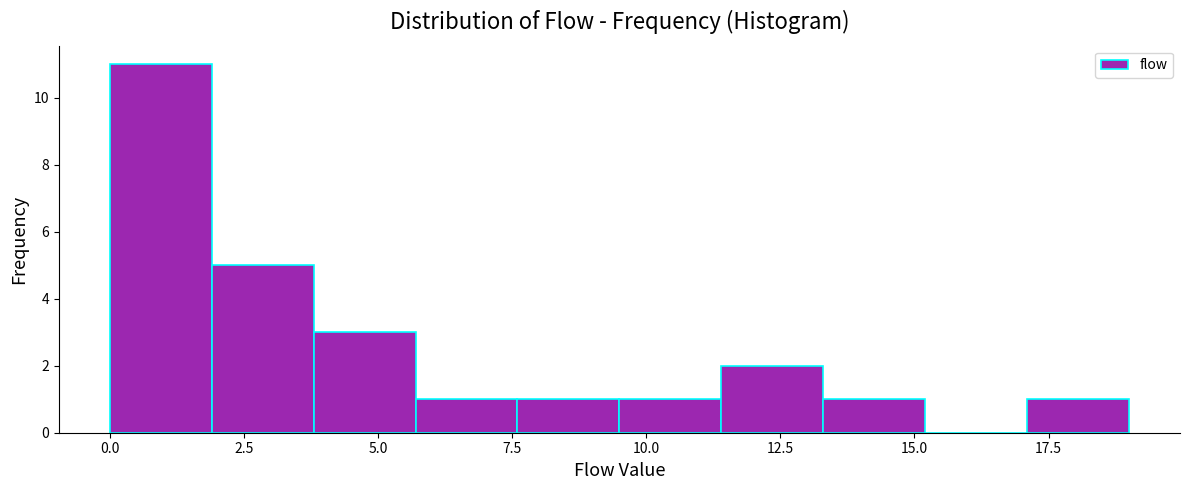

Read against the x-axis, roughly where is the centre of the tallest bar?

1.0